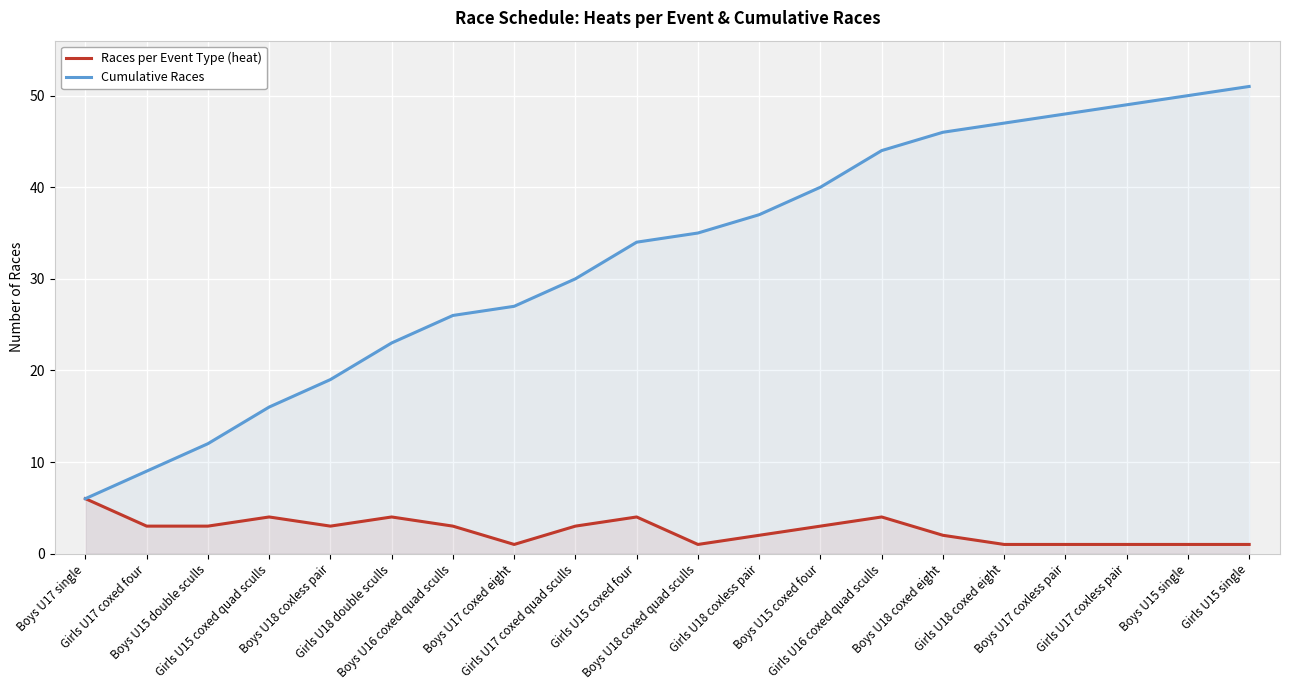

Which series changed the most between Girls U18 double sculls and Girls U15 coxed four?

Cumulative Races